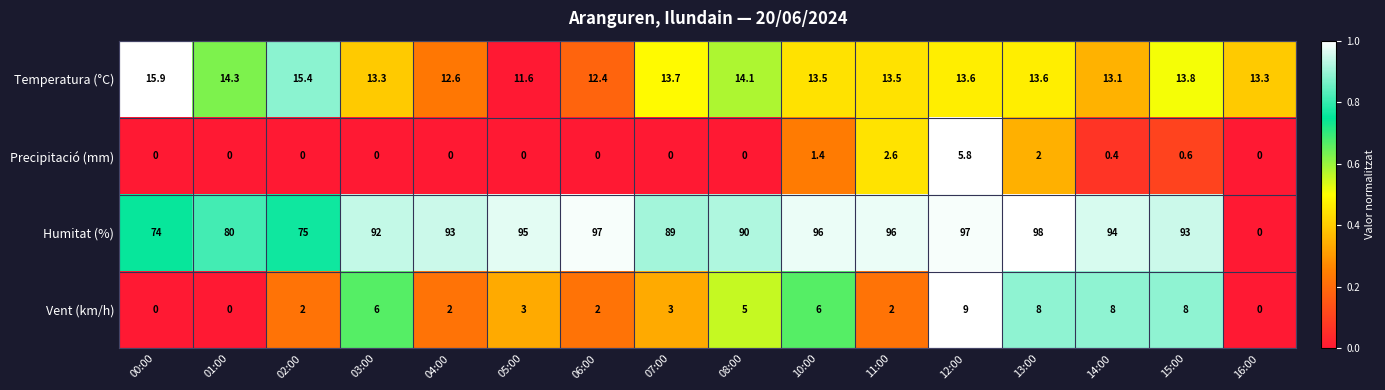

What is the difference between the Precipitació (mm) values at 12:00 and 11:00?

3.2